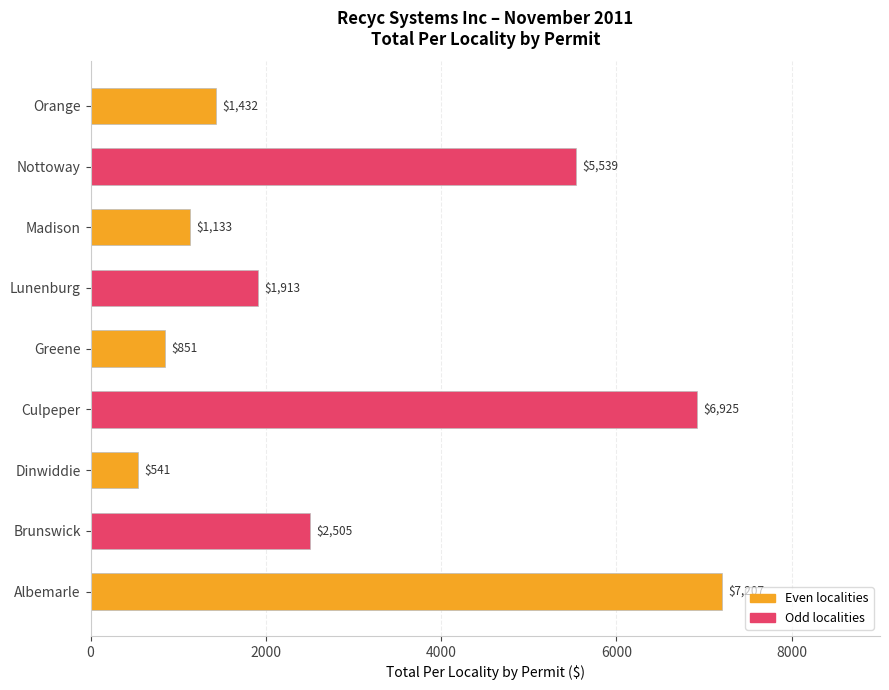

Are the bars horizontal?

Yes